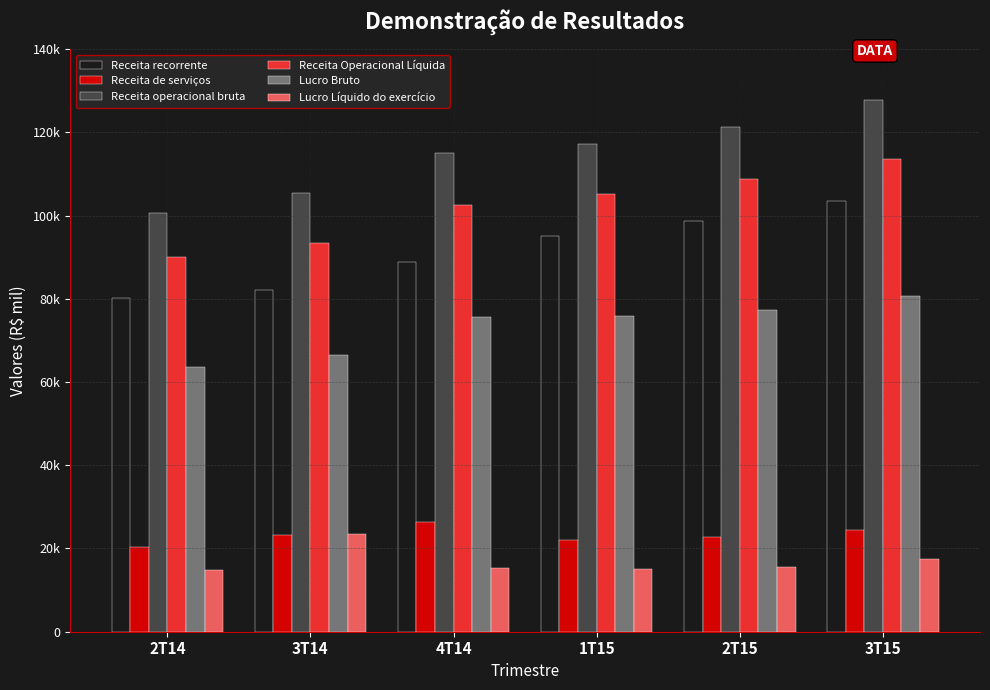

Where does the Lucro Líquido do exercício series first go above 15617?

3T14